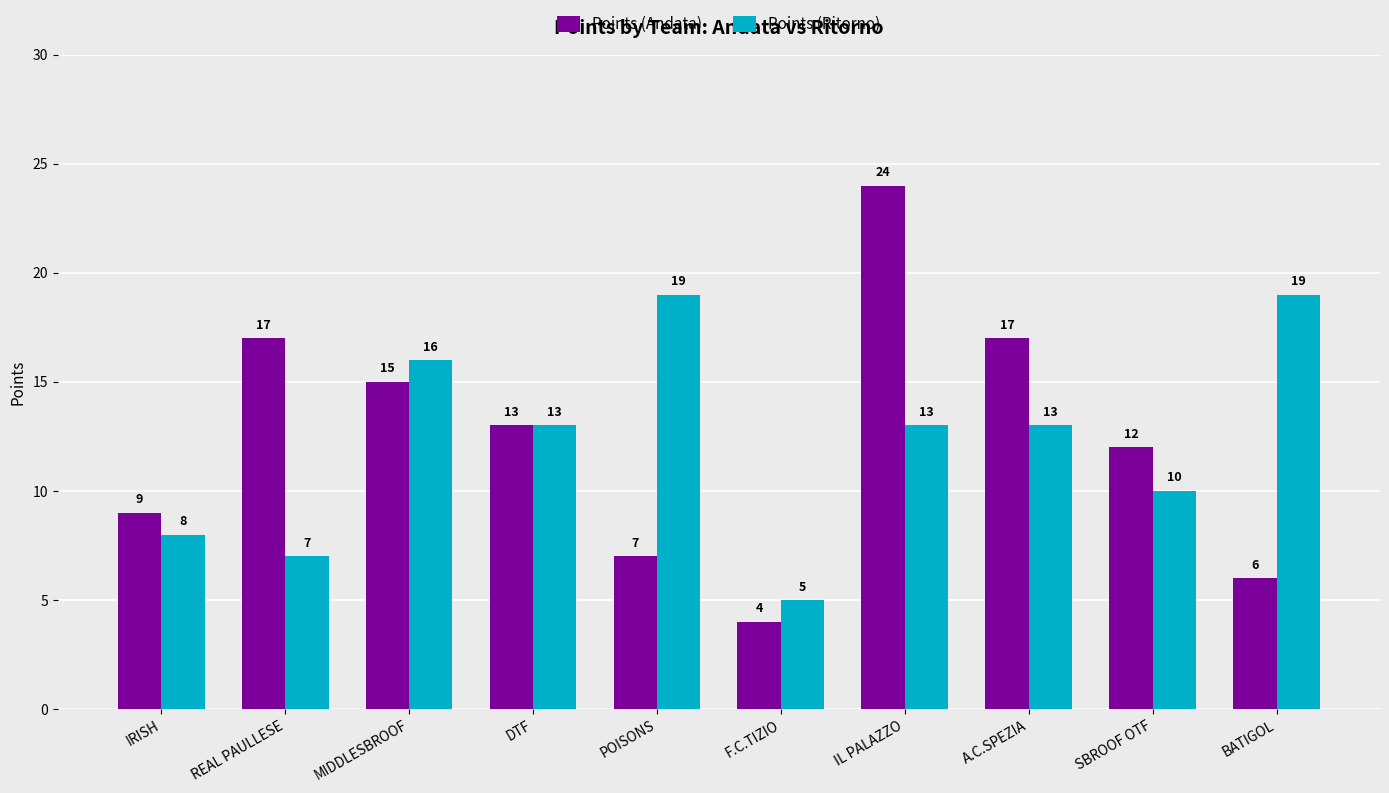

Reading left to right, extract all data points from this chart.

Points (Andata): IRISH=9	REAL PAULLESE=17	MIDDLESBROOF=15	DTF=13	POISONS=7	F.C.TIZIO=4	IL PALAZZO=24	A.C.SPEZIA=17	SBROOF OTF=12	BATIGOL=6
Points (Ritorno): IRISH=8	REAL PAULLESE=7	MIDDLESBROOF=16	DTF=13	POISONS=19	F.C.TIZIO=5	IL PALAZZO=13	A.C.SPEZIA=13	SBROOF OTF=10	BATIGOL=19